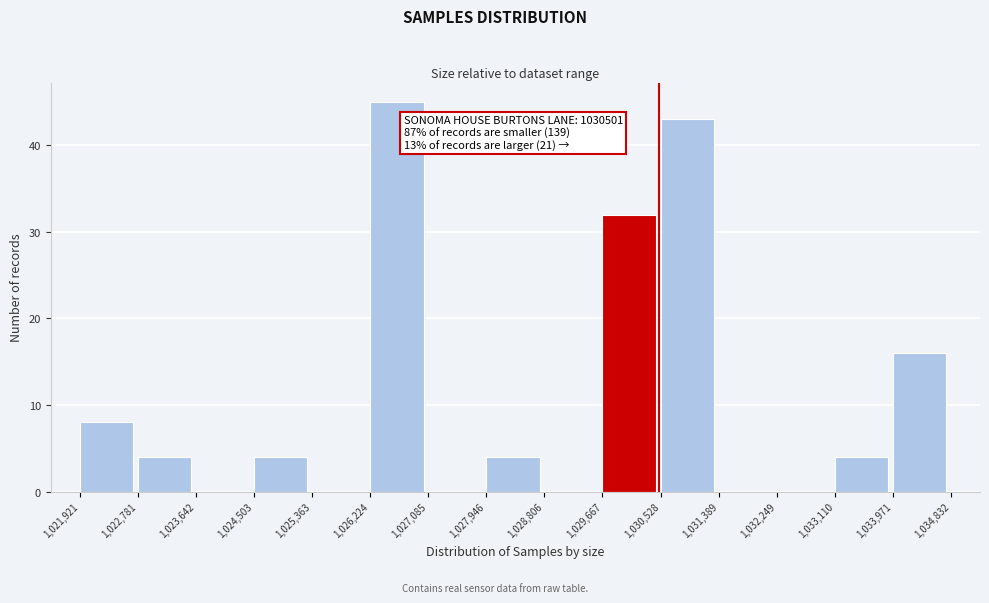

Which range on the x-axis has the tallest bar?

1,026,224 to 1,027,085